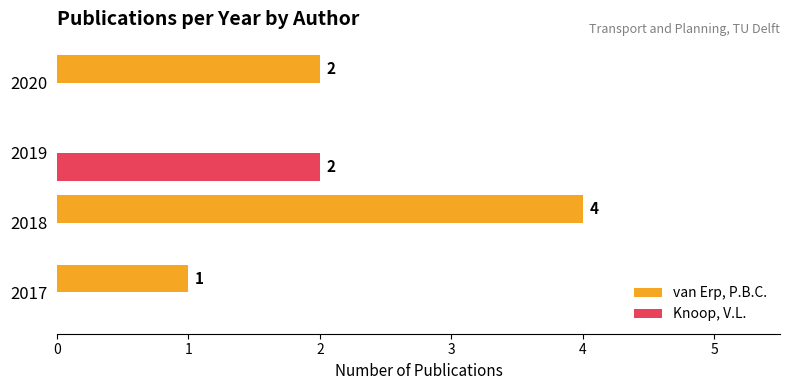

How many positive values does the van Erp, P.B.C. series have?

3